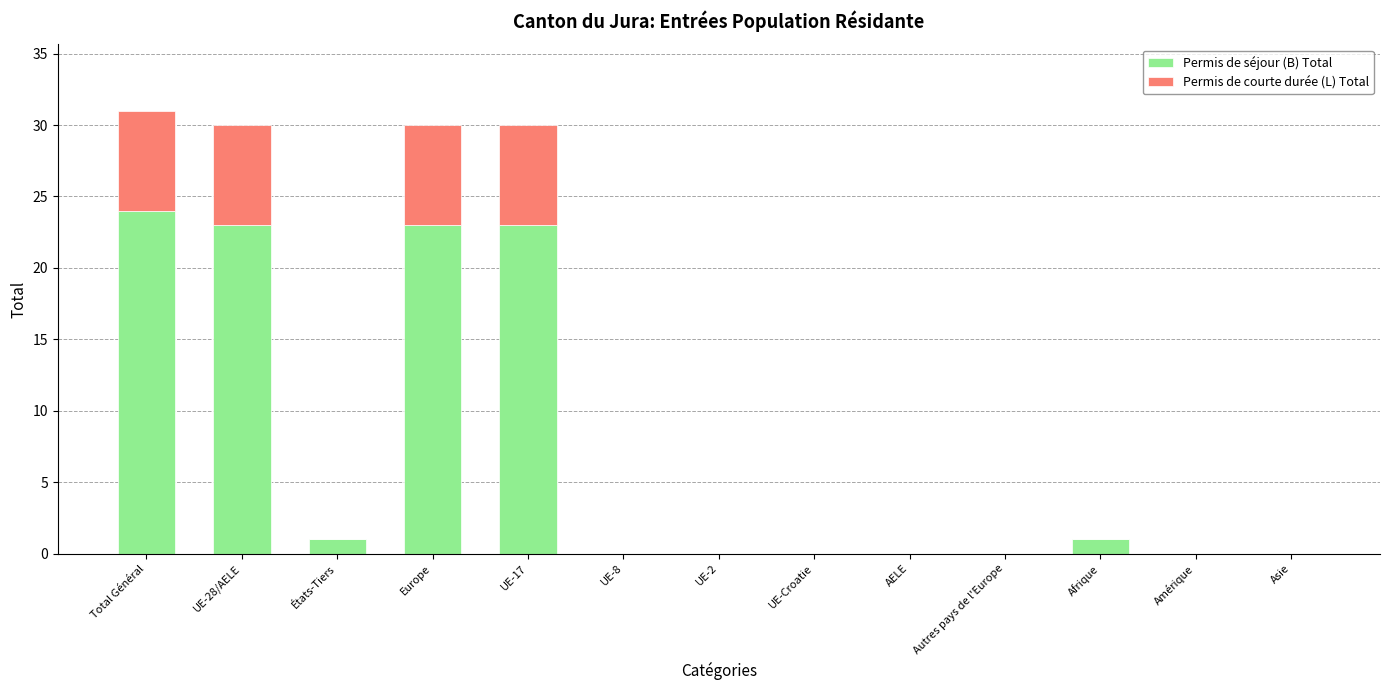

Is it true that Permis de séjour (B) Total equals 14 at UE-8?

False